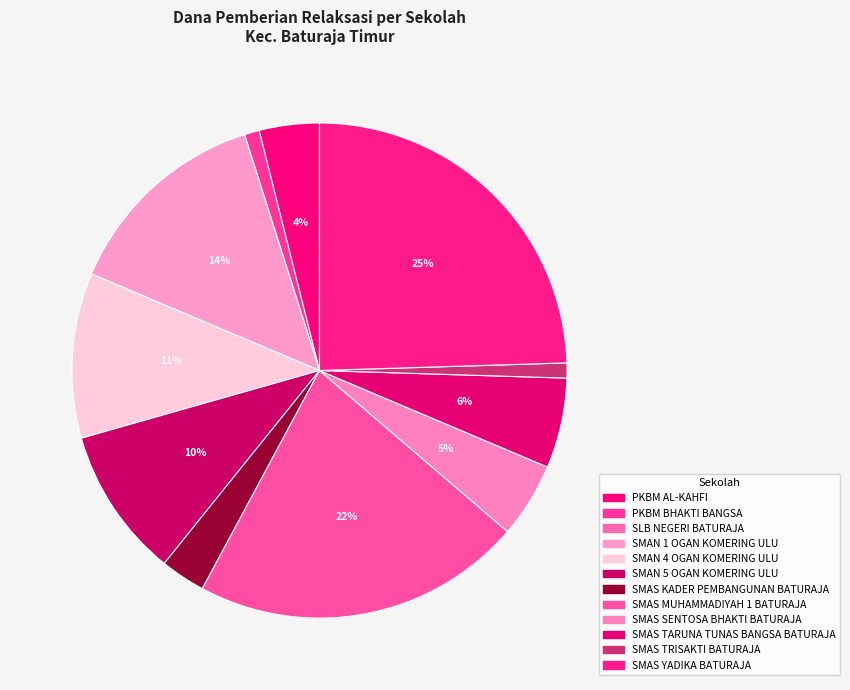

What is the largest slice in the pie chart?

SMAS YADIKA BATURAJA